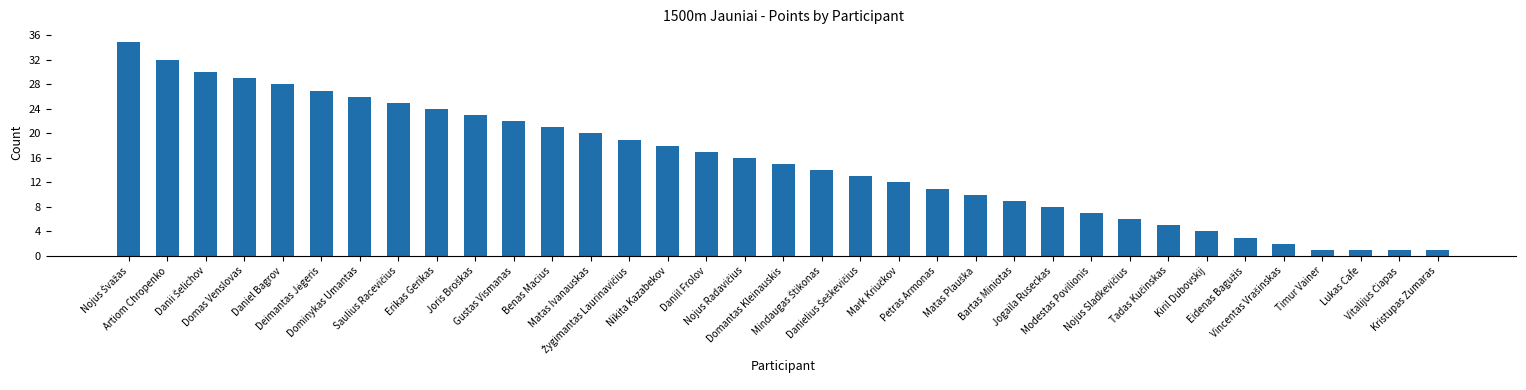

What is the value of the 31st bar from the left?

2